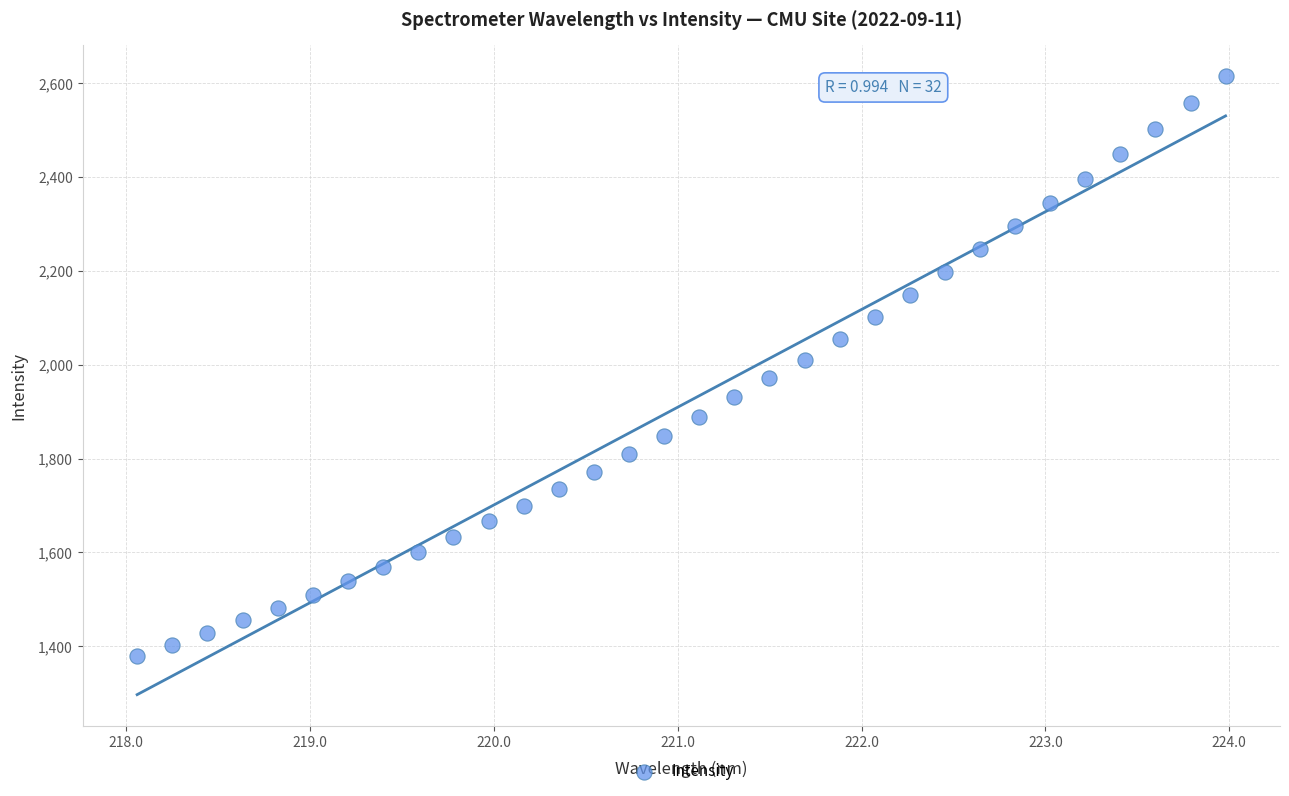

What is the range of Y values (max minus min)?

1236.1